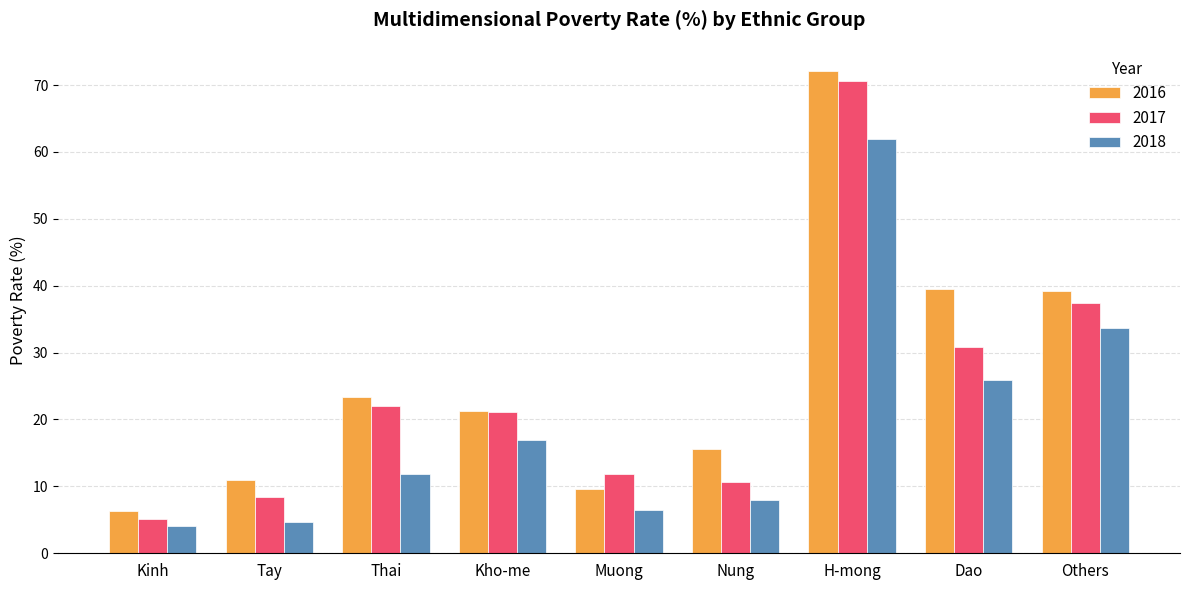

What is the average value of the 2017 series?

24.2